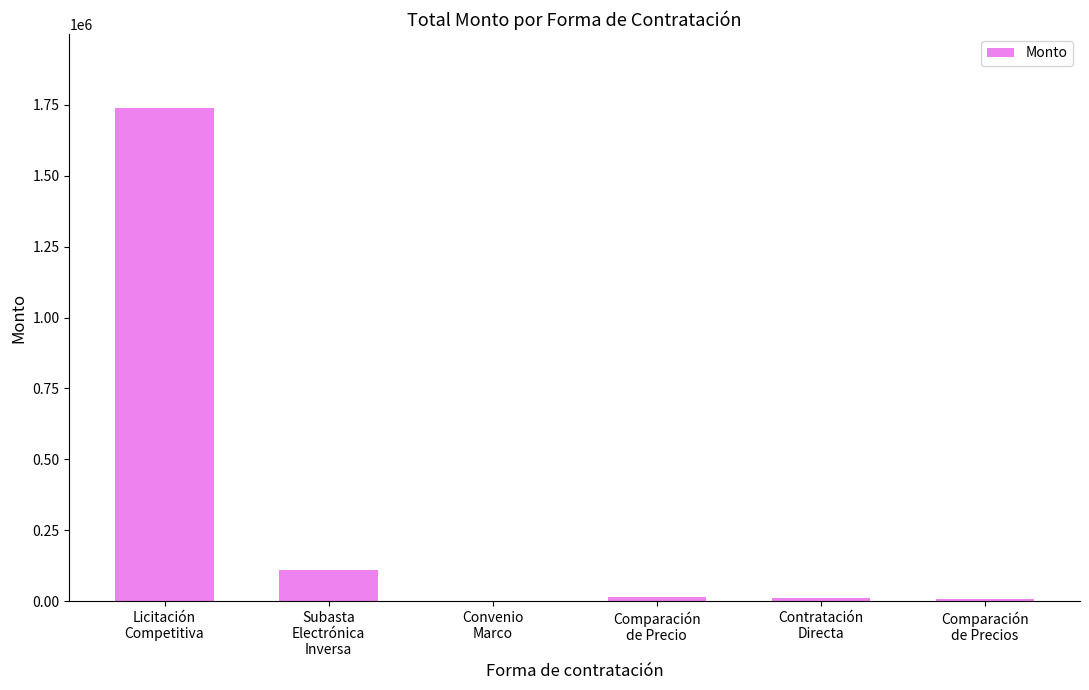

What is the ratio of the value at Comparación
de Precio to the value at Convenio
Marco?

45.8